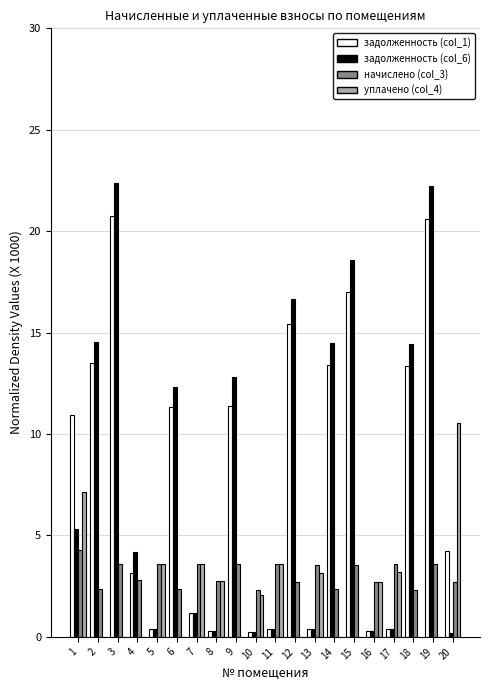

The задолженность (col_6) series shows 8.6 at 18. True or false?

False